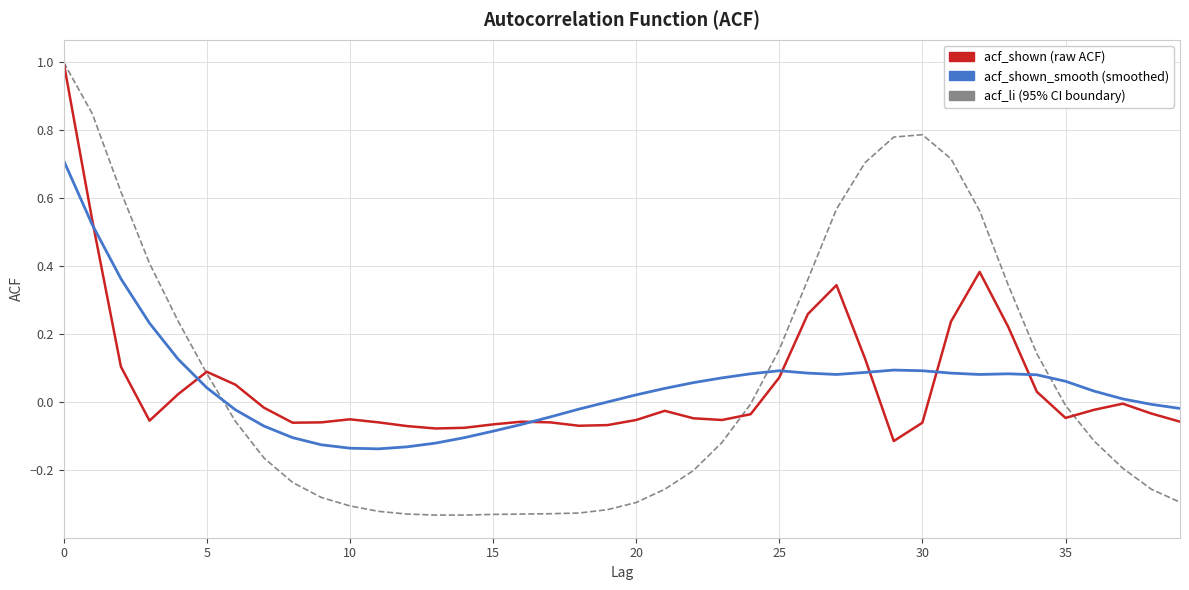

What is the greatest value displayed?

1.0